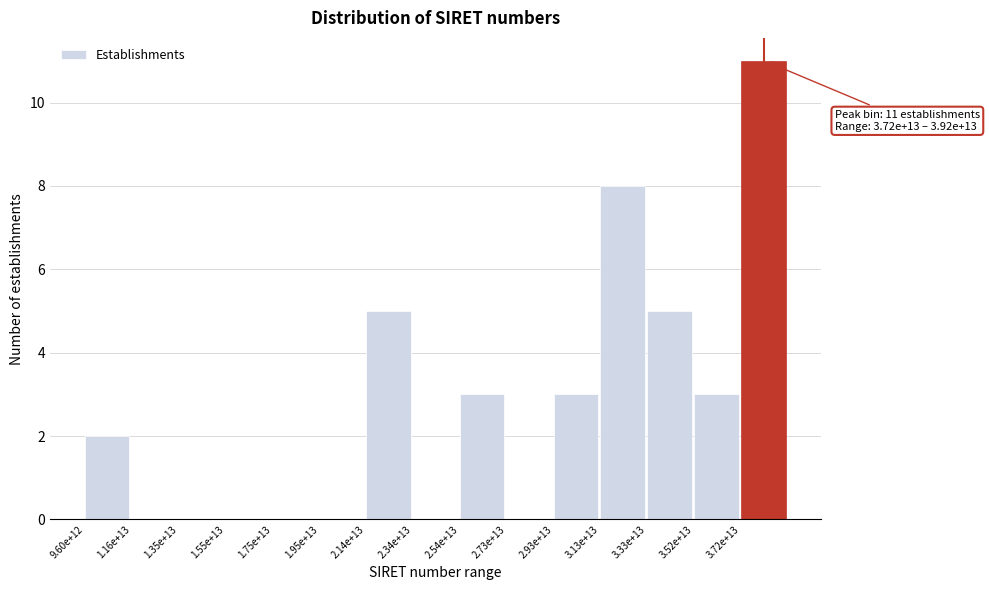

Reading left to right, list all the values displayed in this chart.

9.60e+12=2	1.16e+13=0	1.35e+13=0	1.55e+13=0	1.75e+13=0	1.95e+13=0	2.14e+13=5	2.34e+13=0	2.54e+13=3	2.73e+13=0	2.93e+13=3	3.13e+13=8	3.33e+13=5	3.52e+13=3	3.72e+13=11